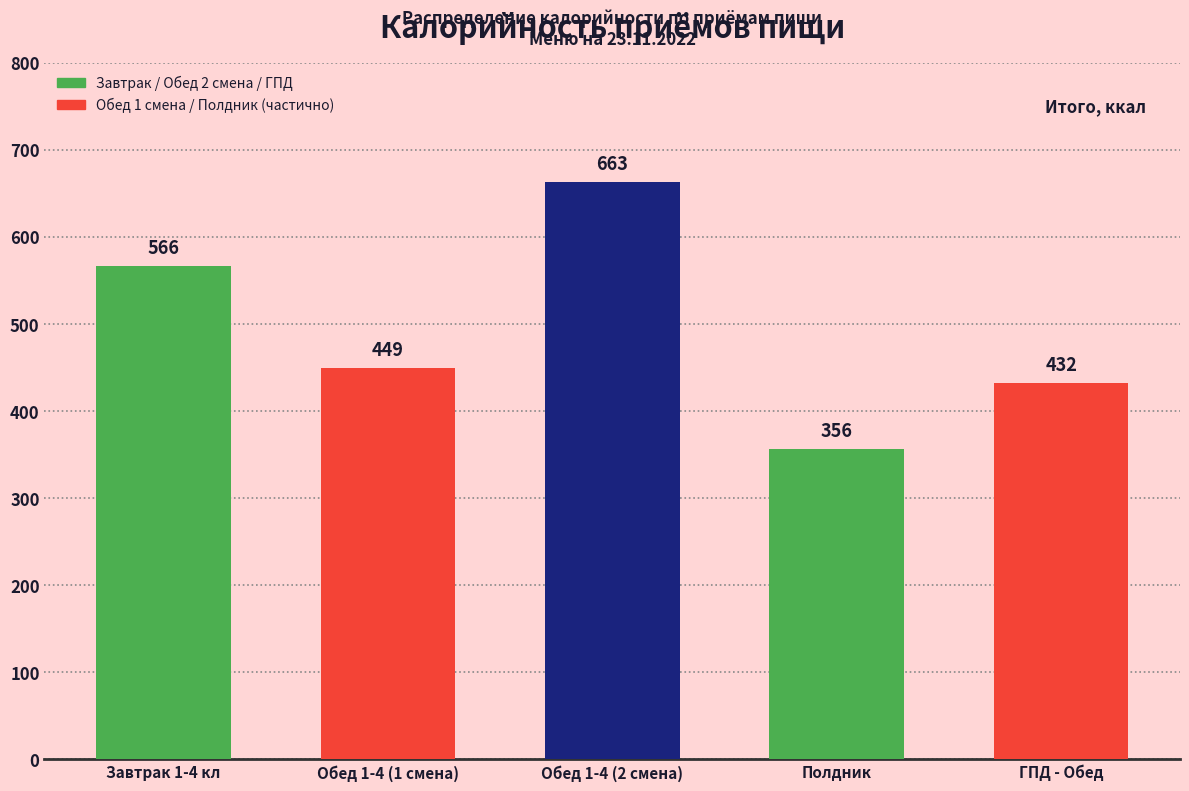

Reading left to right, transcribe all the data shown in this chart.

Завтрак 1-4 кл=566	Обед 1-4 (1 смена)=449	Обед 1-4 (2 смена)=663	Полдник=356	ГПД - Обед=432